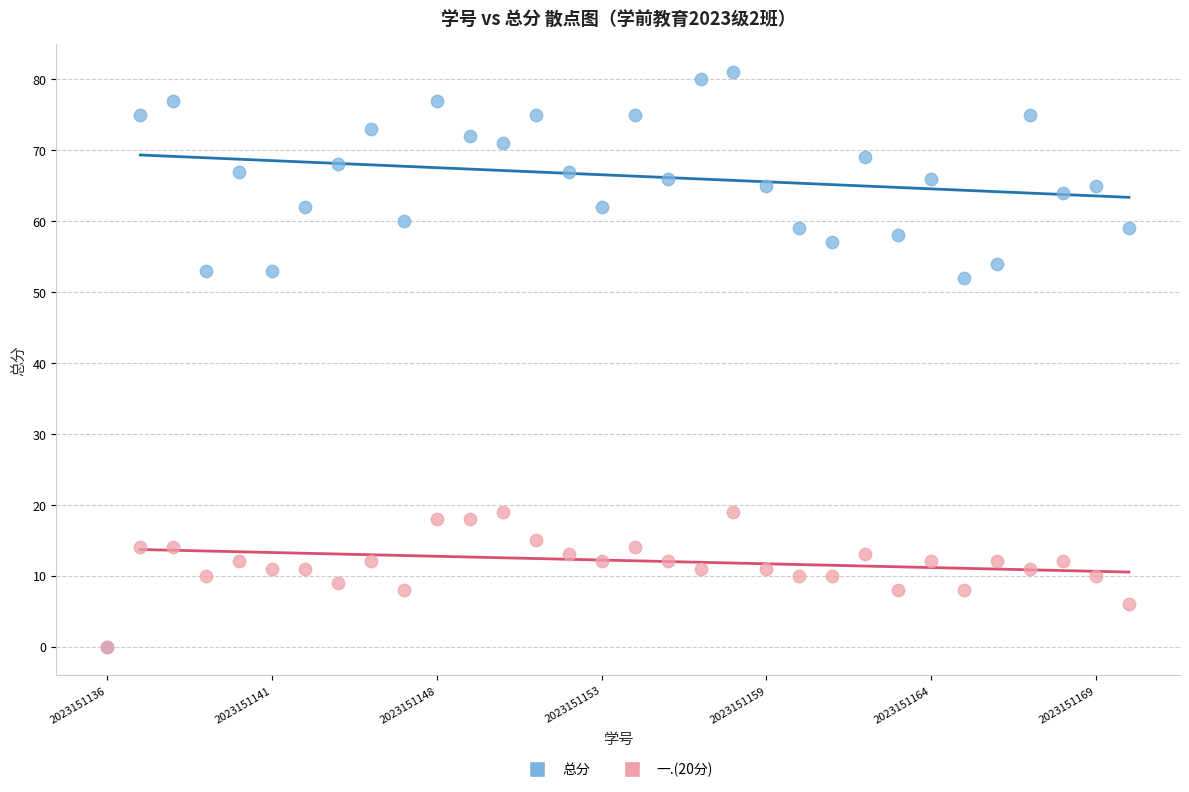

In the 总分 series, what Y value is closest to 40?

52